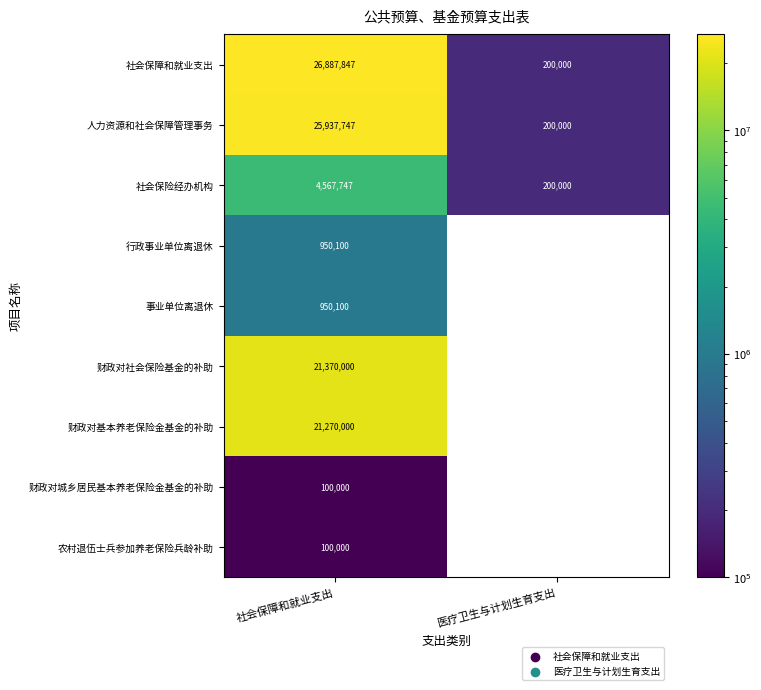

At how many categories does at least one series exceed 10466964?

1